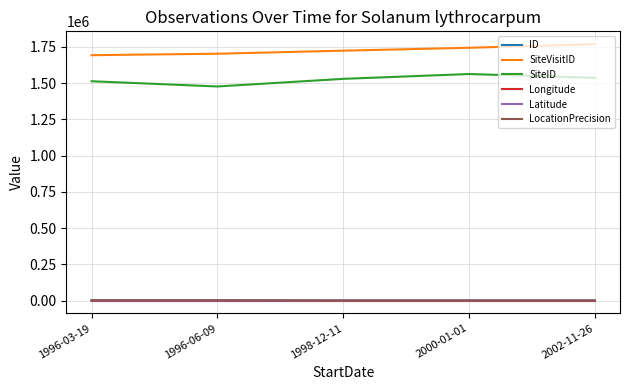

The value of Latitude at 1996-03-19 is -25.0. True or false?

True